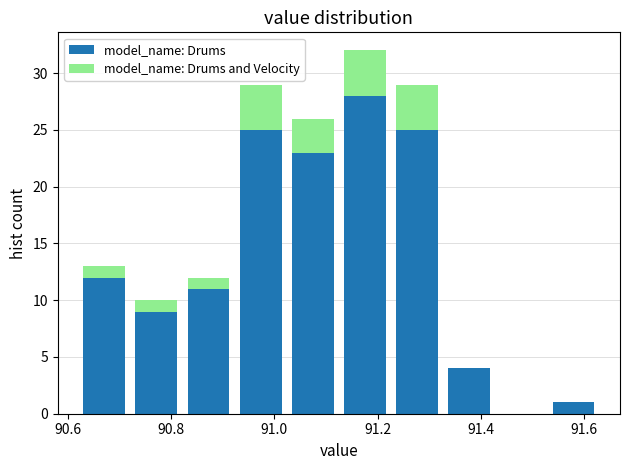

Which range on the x-axis has the tallest stacked bar (by total height)?

91.12 to 91.22